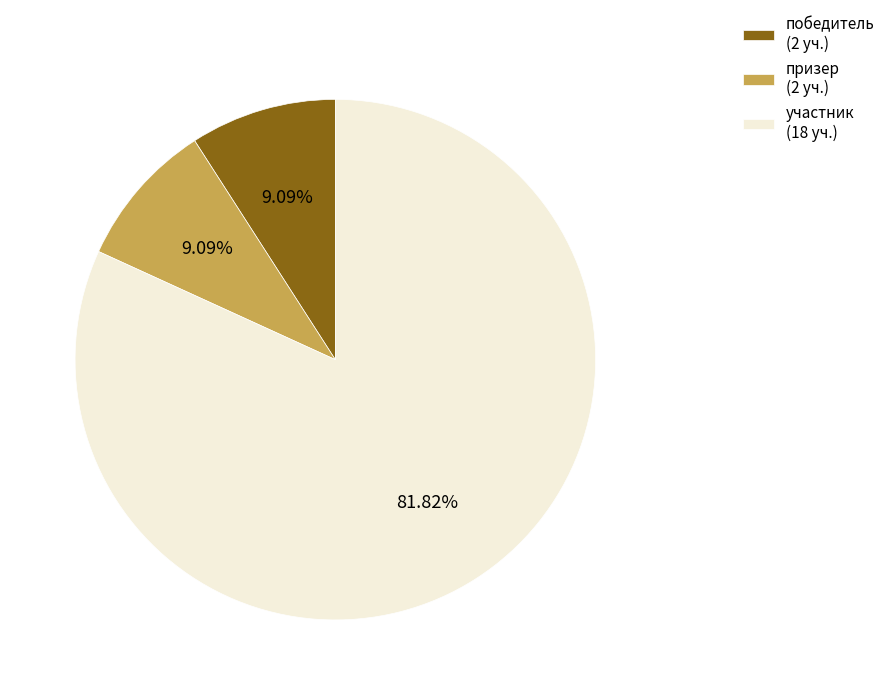

What is the total percentage of победитель and призер?

18.2%